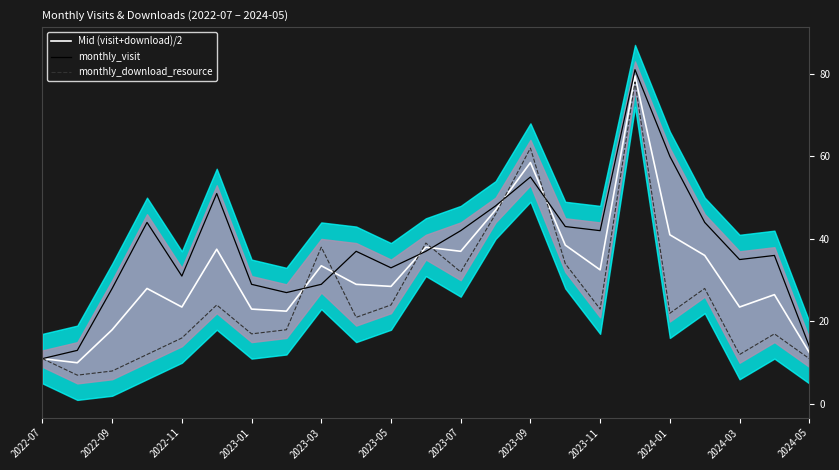

At how many categories does at least one series exceed 69?

1